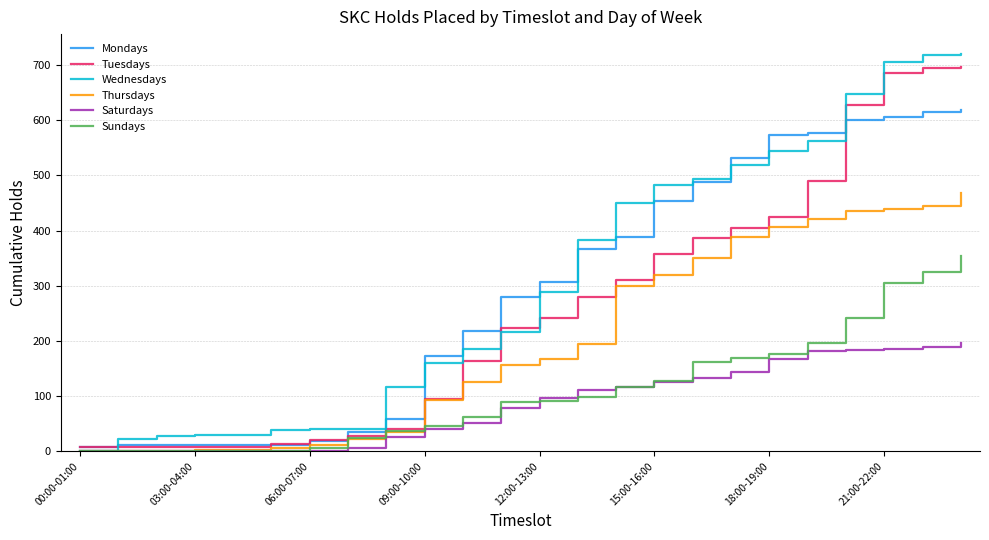

What is the highest value of the Sundays series?

354